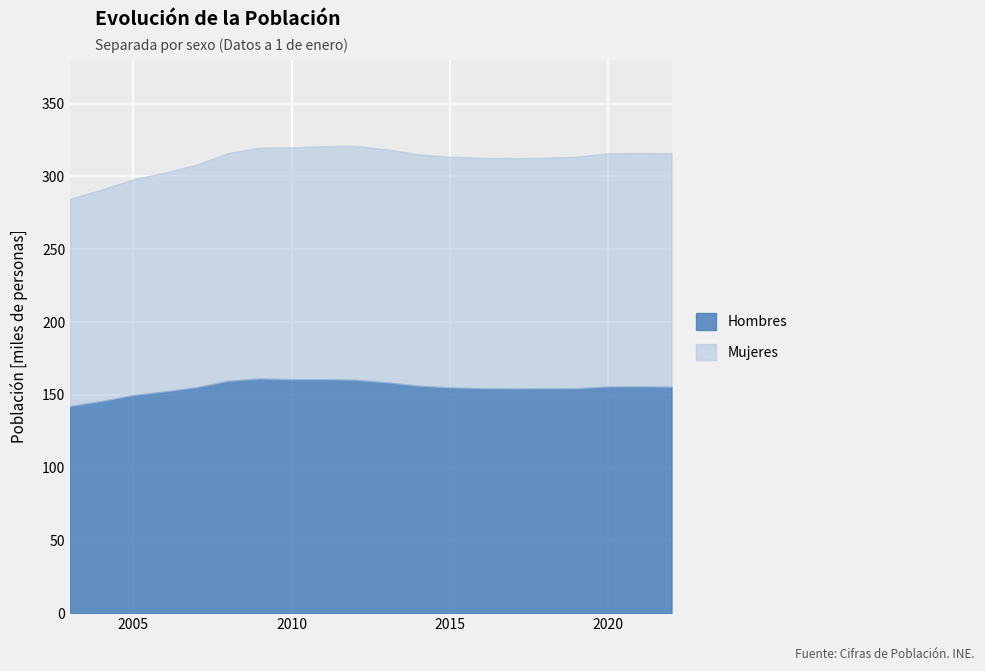

At which label is Hombres closest to 151736?

2006